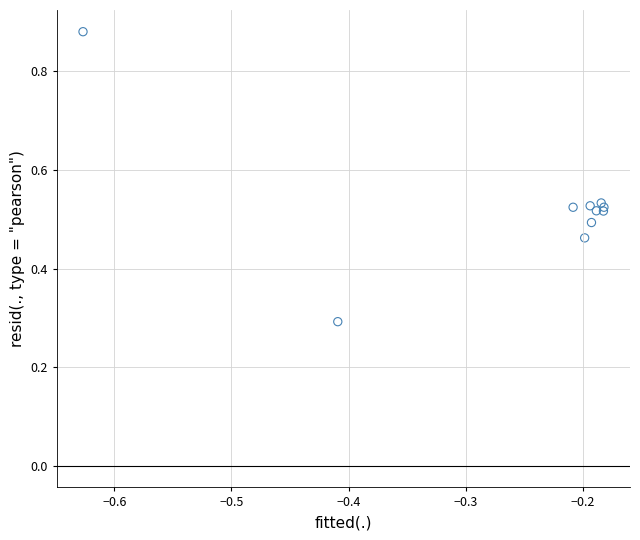

What Y value in the scatter plot is closest to 0?

0.3